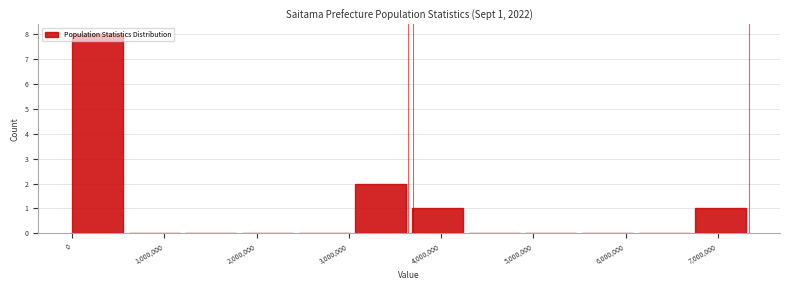

Which range on the x-axis has the tallest bar?

0 to 600000